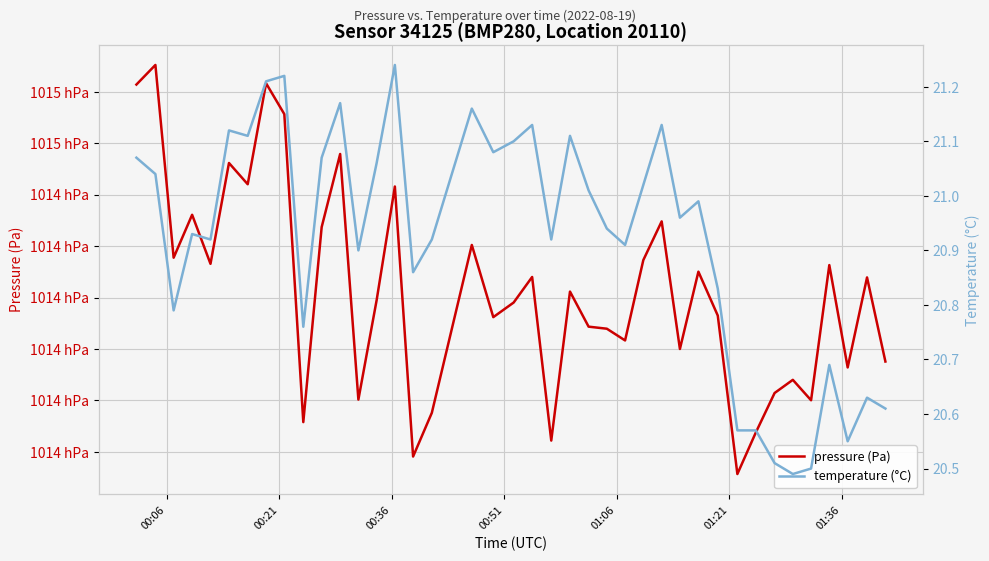

At how many categories does at least one series exceed 47918?

40